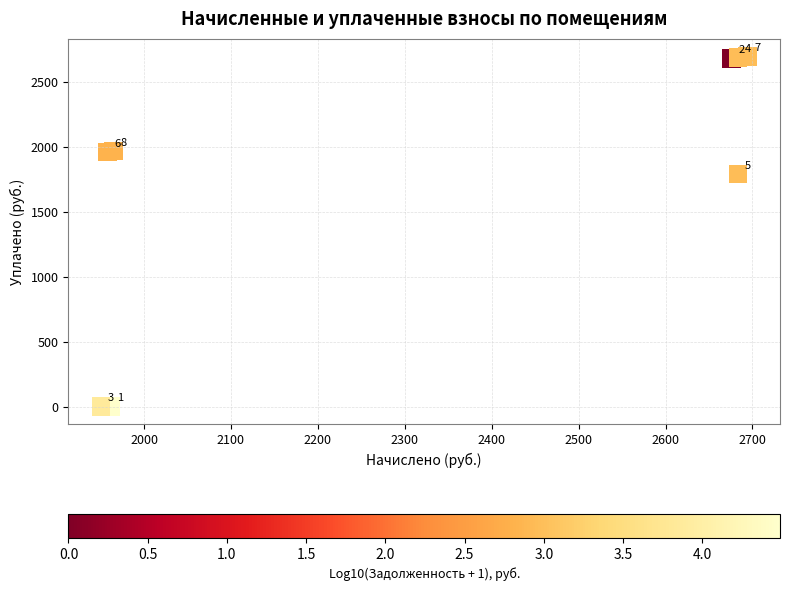

What Y value in the scatter plot is closest to 1347?

1789.0